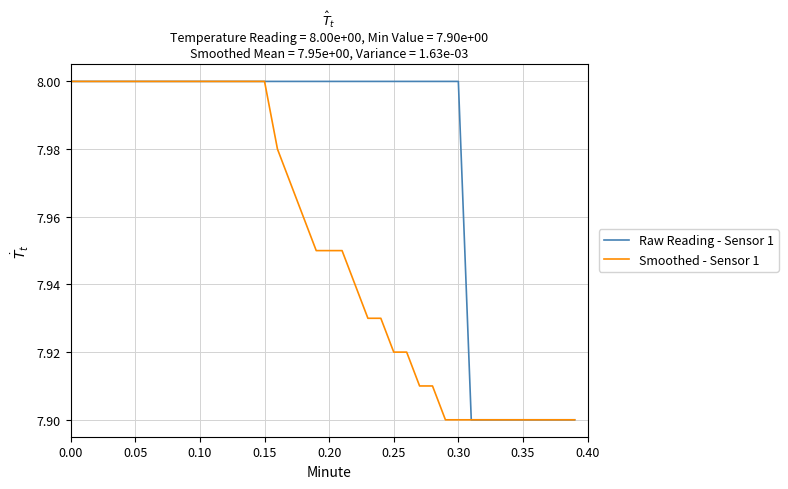

How many Smoothed - Sensor 1 values are between 7 and 8?

40